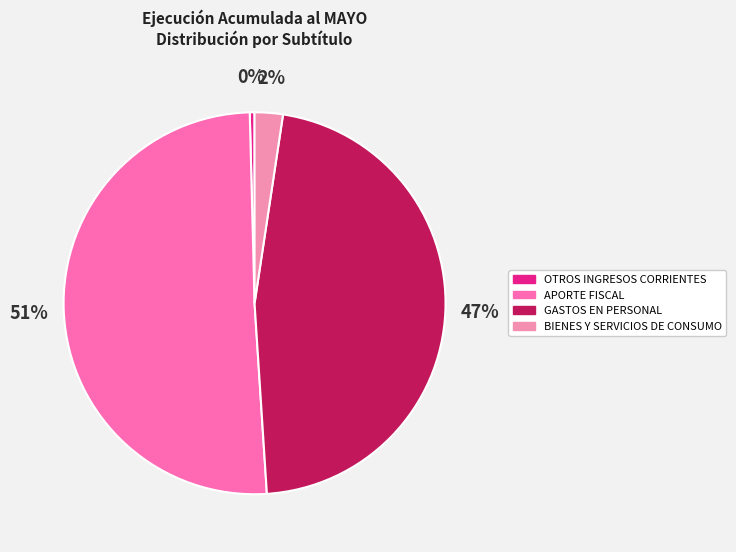

Rank the categories by value from highest to lowest.

APORTE FISCAL, GASTOS EN PERSONAL, BIENES Y SERVICIOS DE CONSUMO, OTROS INGRESOS CORRIENTES